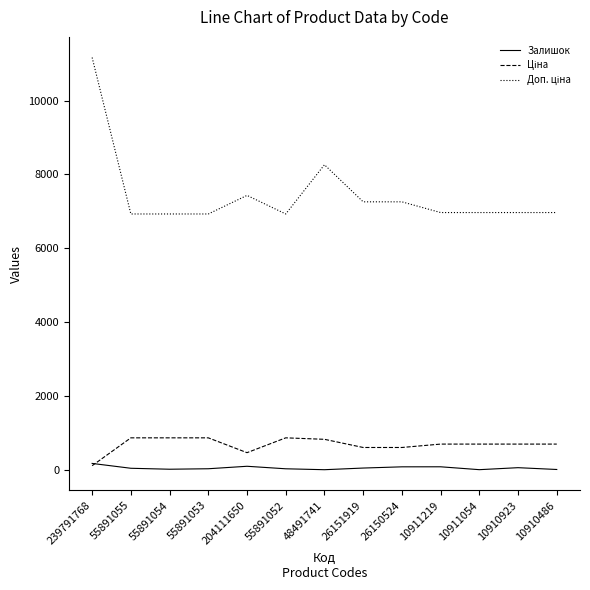

The Залишок series shows 29.0 at 55891053. True or false?

True